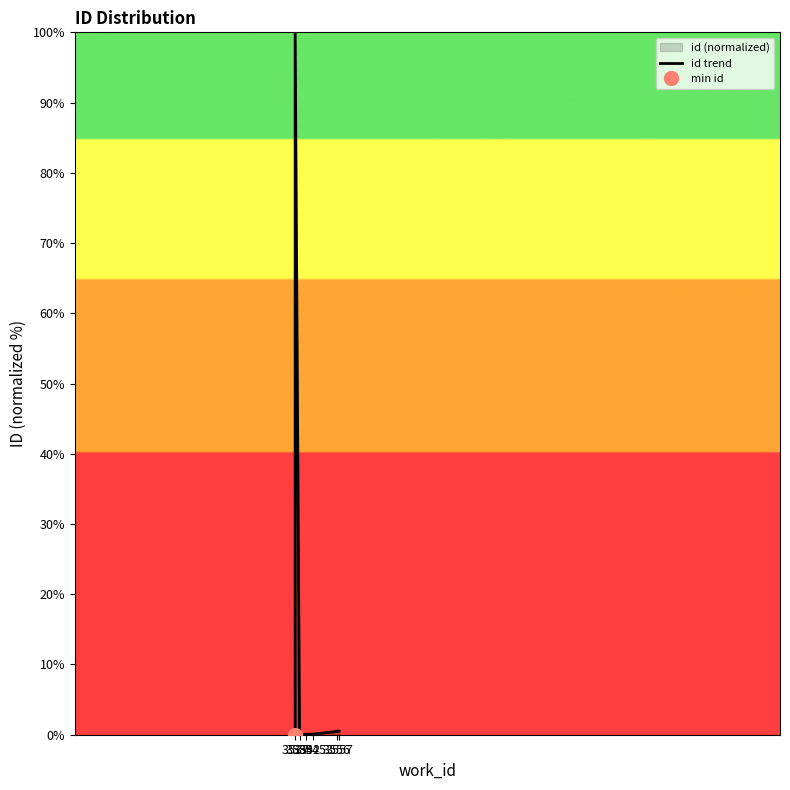

What position from the right is 3545?

7